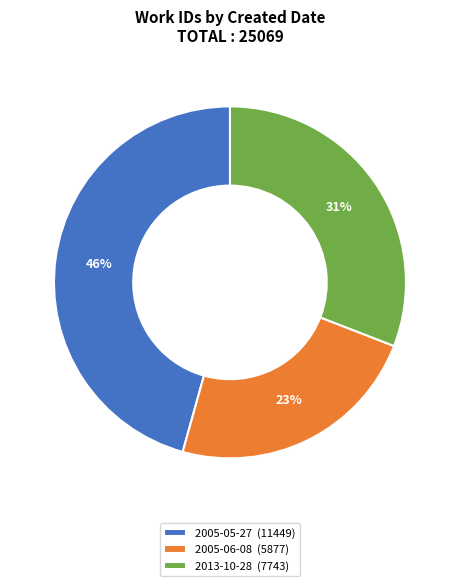

To the nearest percent, what percentage of the pie is 2005-06-08 (5877)?

23%